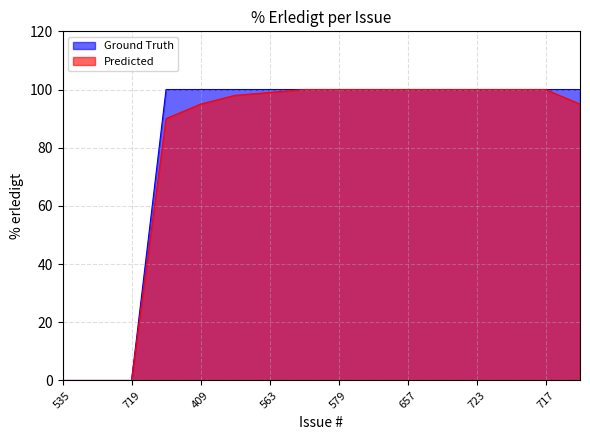

What is the greatest value displayed?

100